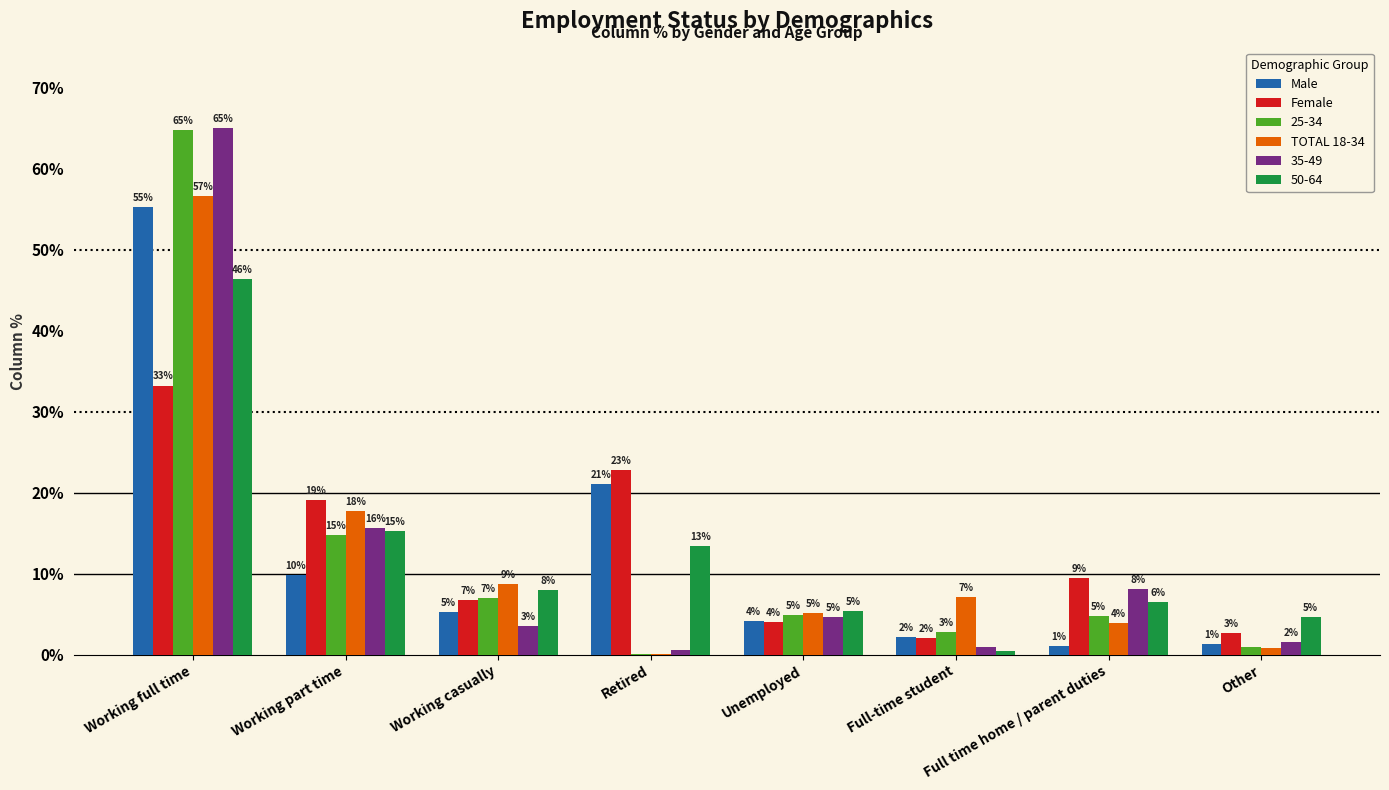

Does the chart contain stacked bars?

No